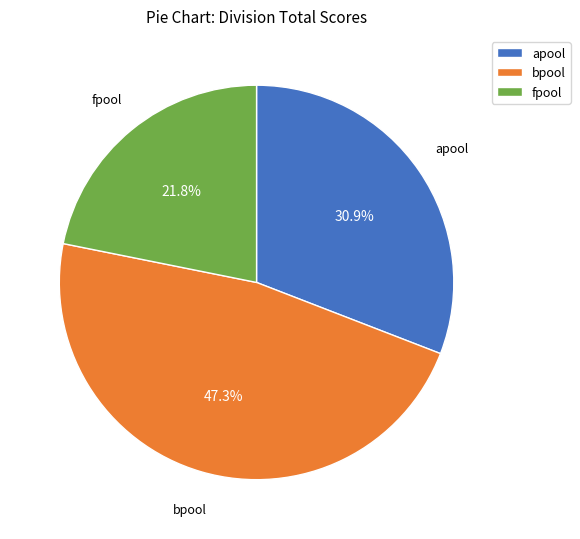

Is there a majority slice in this chart?

No